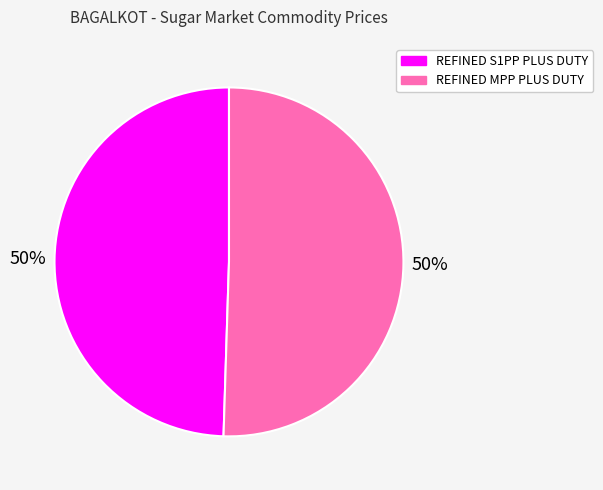

What percentage is the REFINED S1PP PLUS DUTY slice, to the nearest percent?

50%